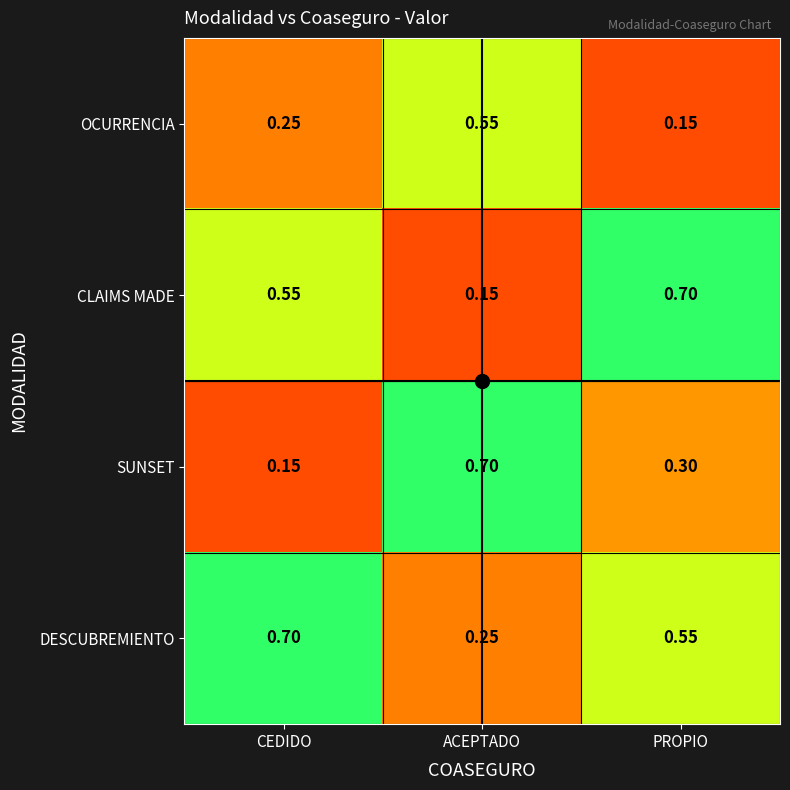

Which category has the highest value in the OCURRENCIA series?

ACEPTADO